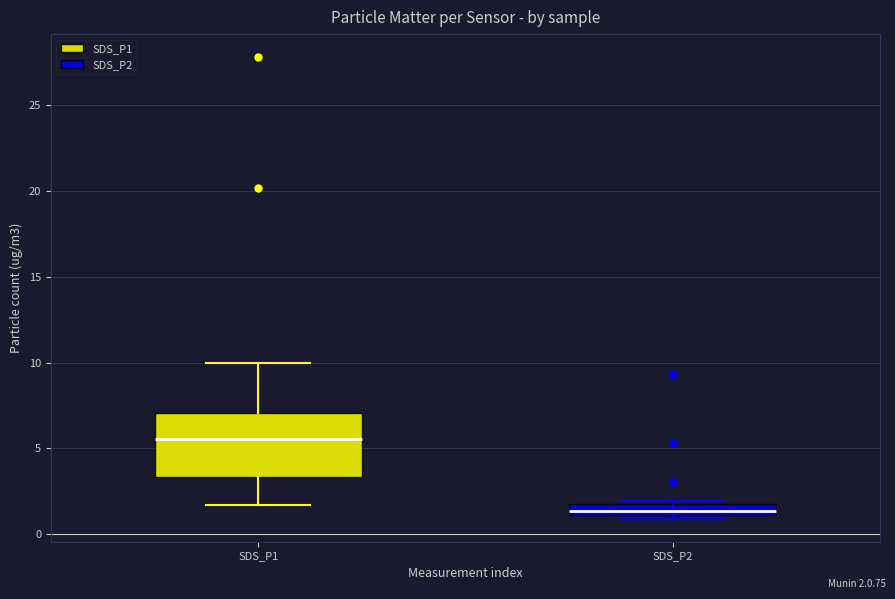

Which box has the highest median line?

SDS_P1